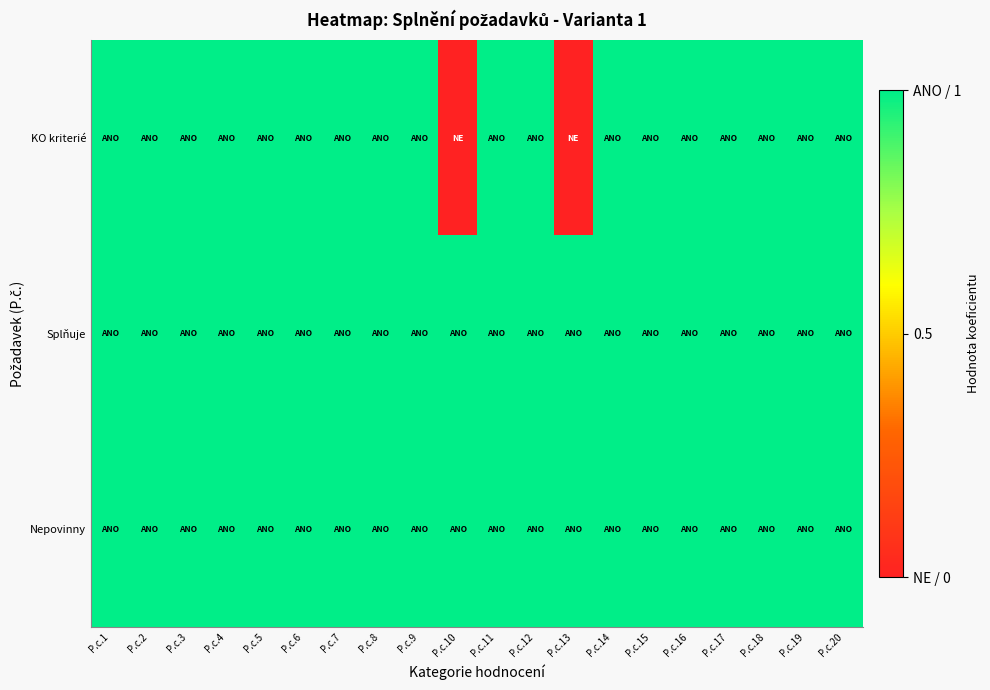

Which series has the largest total across all categories?

Splňuje